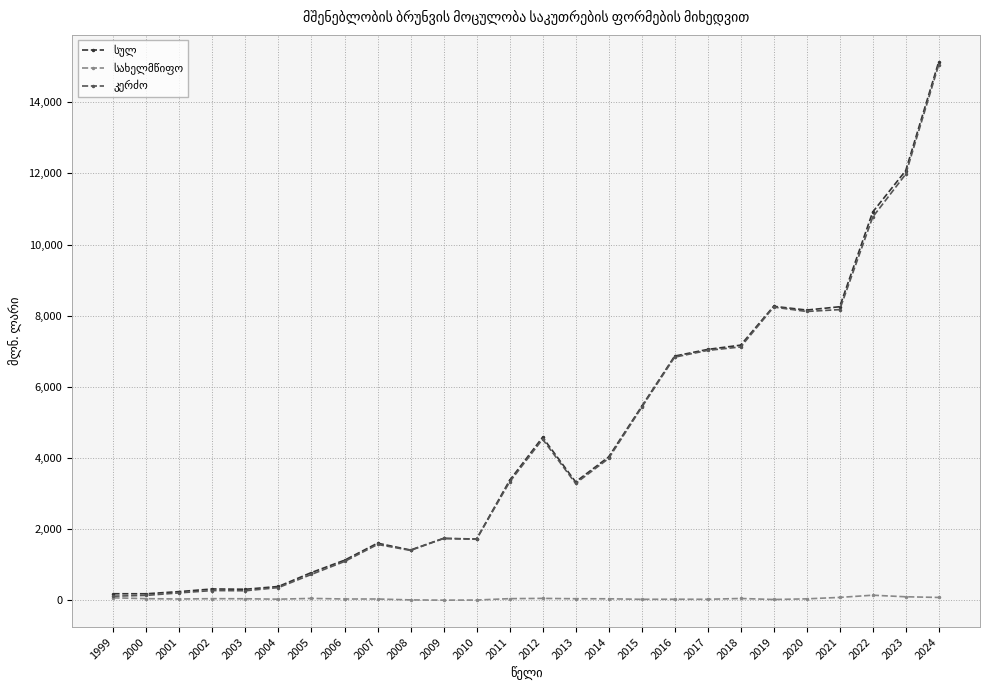

At which category is the sum across all series the highest?

2024